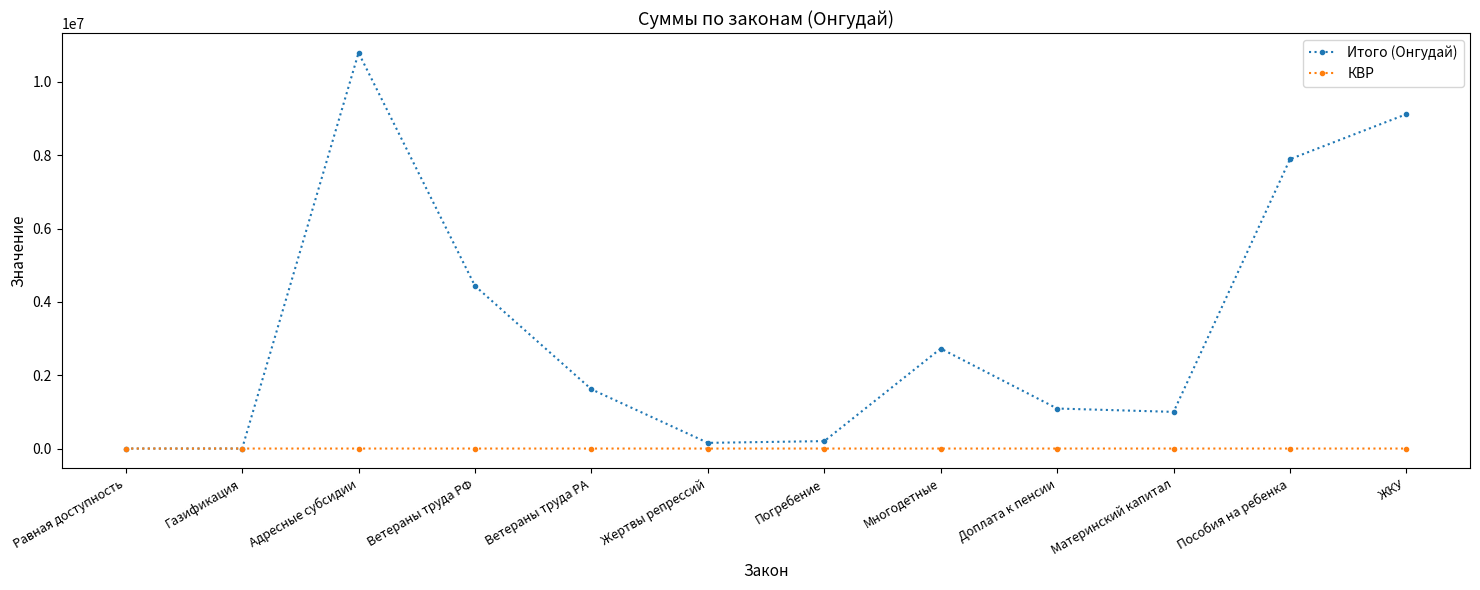

Count the number of data series in this chart.

2